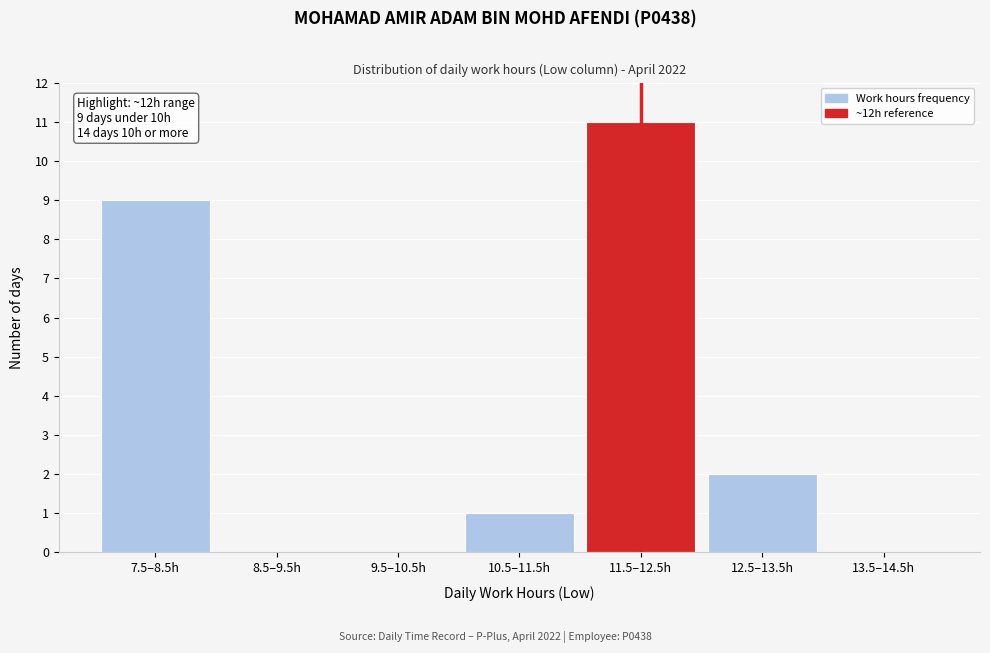

Reading left to right, extract all data points from this chart.

7.5–8.5h=9	8.5–9.5h=0	9.5–10.5h=0	10.5–11.5h=1	11.5–12.5h=11	12.5–13.5h=2	13.5–14.5h=0